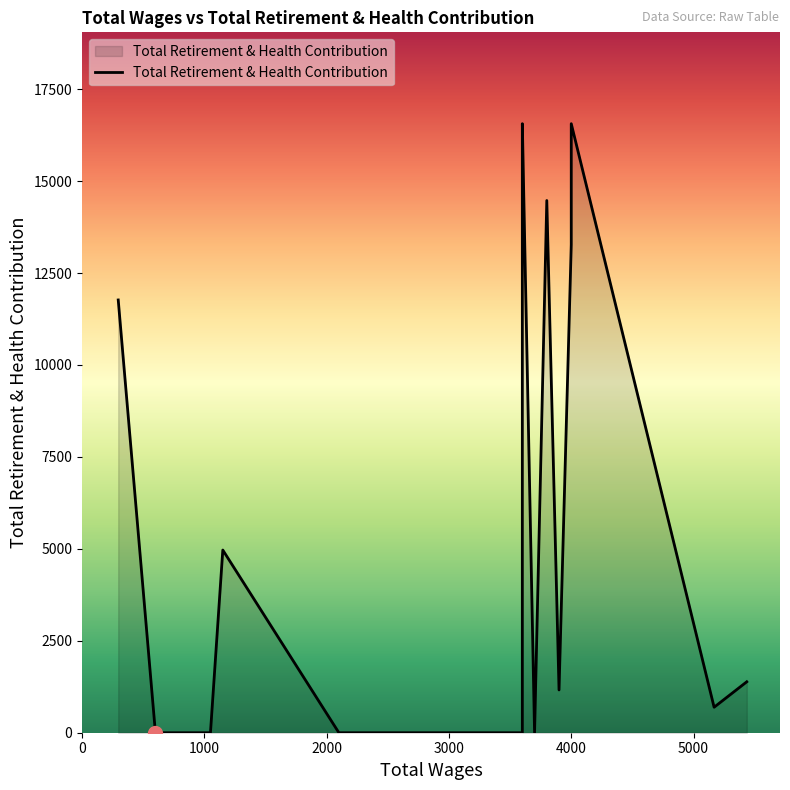

How many points are higher than both their immediate neighbors (excluding endpoints)?

4